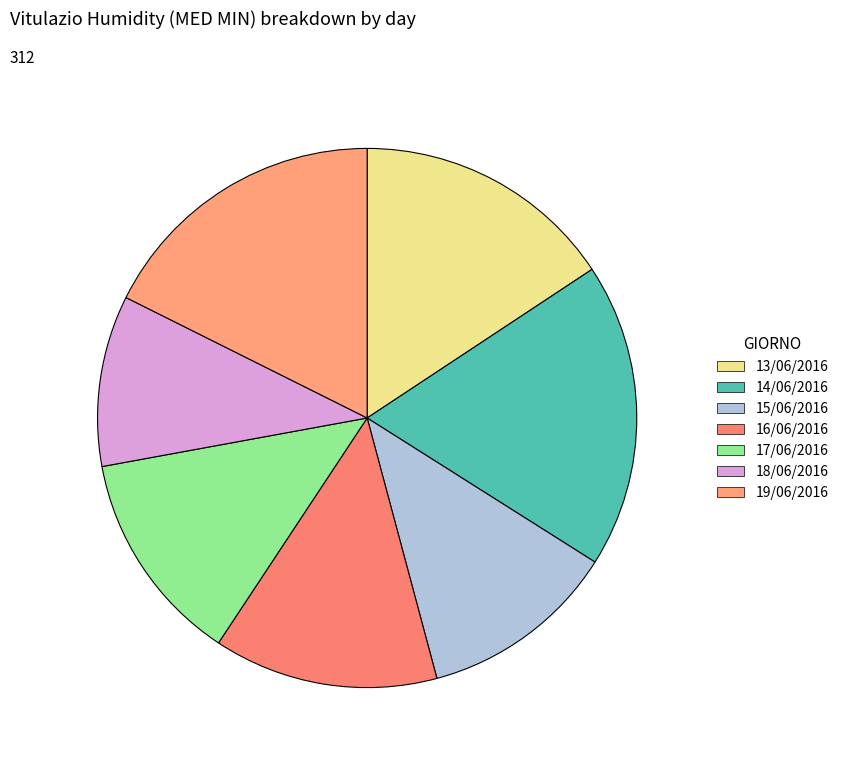

Does any single category account for the majority?

No